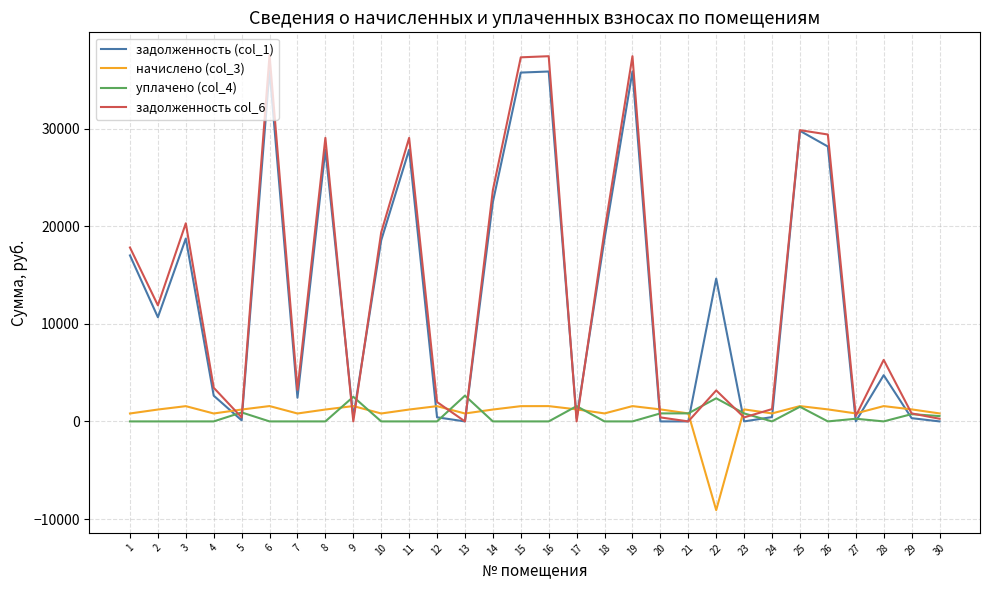

At which label does начислено (col_3) first exceed 1216?

2